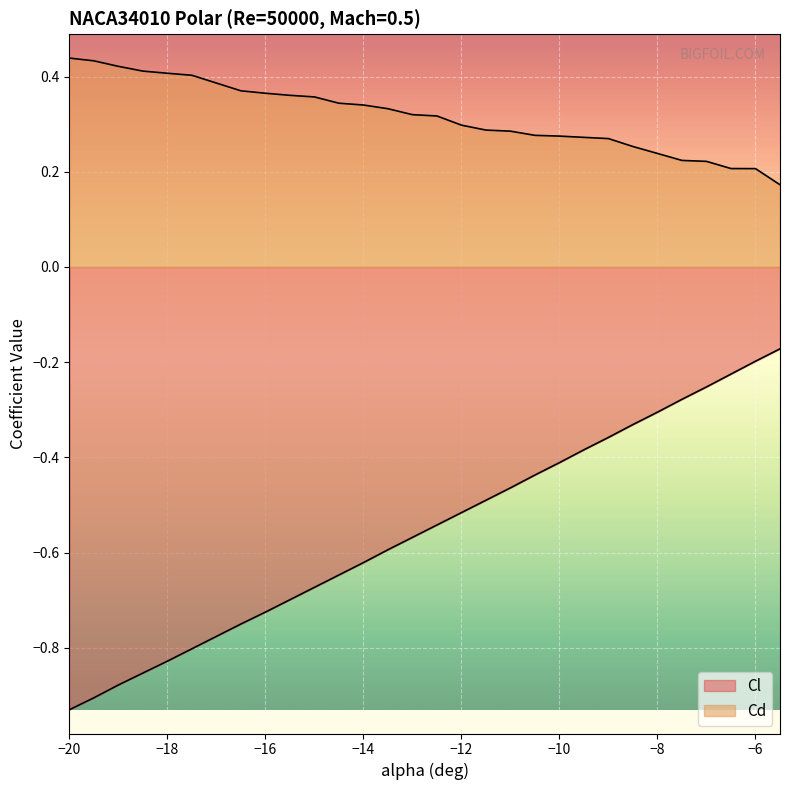

Which series has the largest total across all categories?

Cd